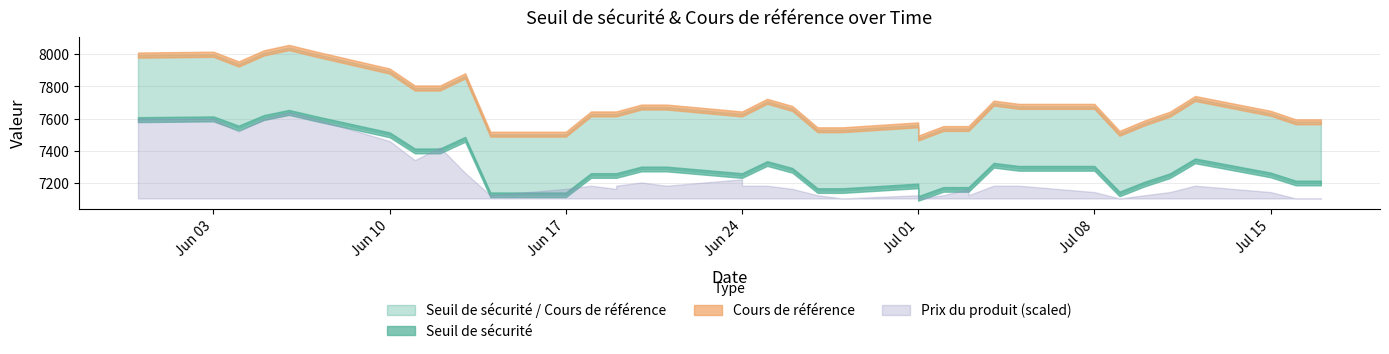

In Prix du produit, how many points are higher than both neighbors (excluding endpoints)?

5